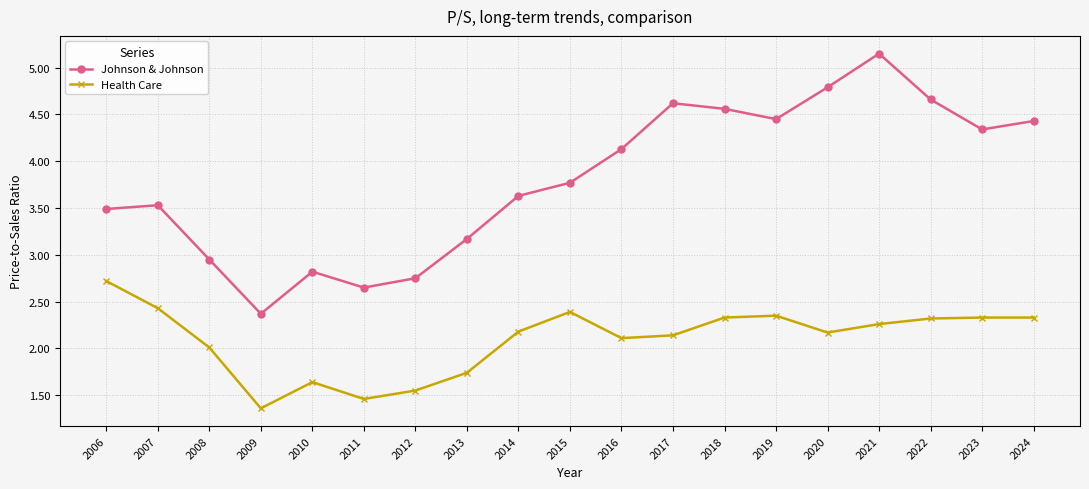

Is it true that Johnson & Johnson equals 7.8 at 2020?

False